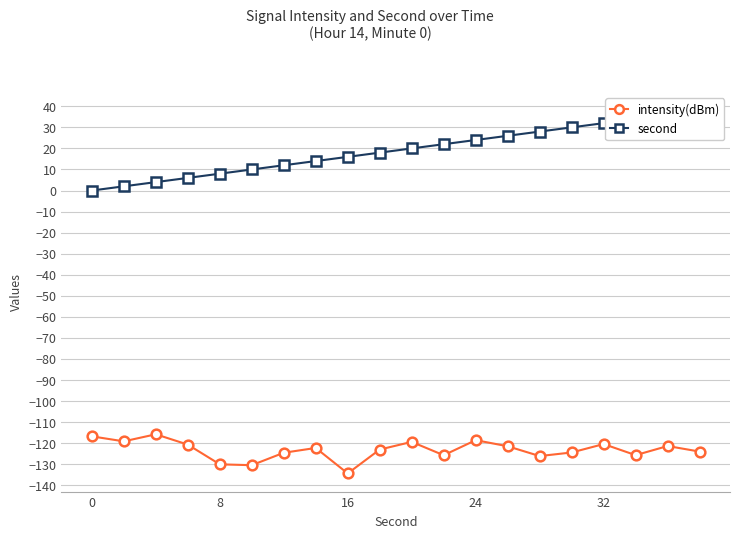

True or false: intensity(dBm) has more than 0 interior local peaks.

True